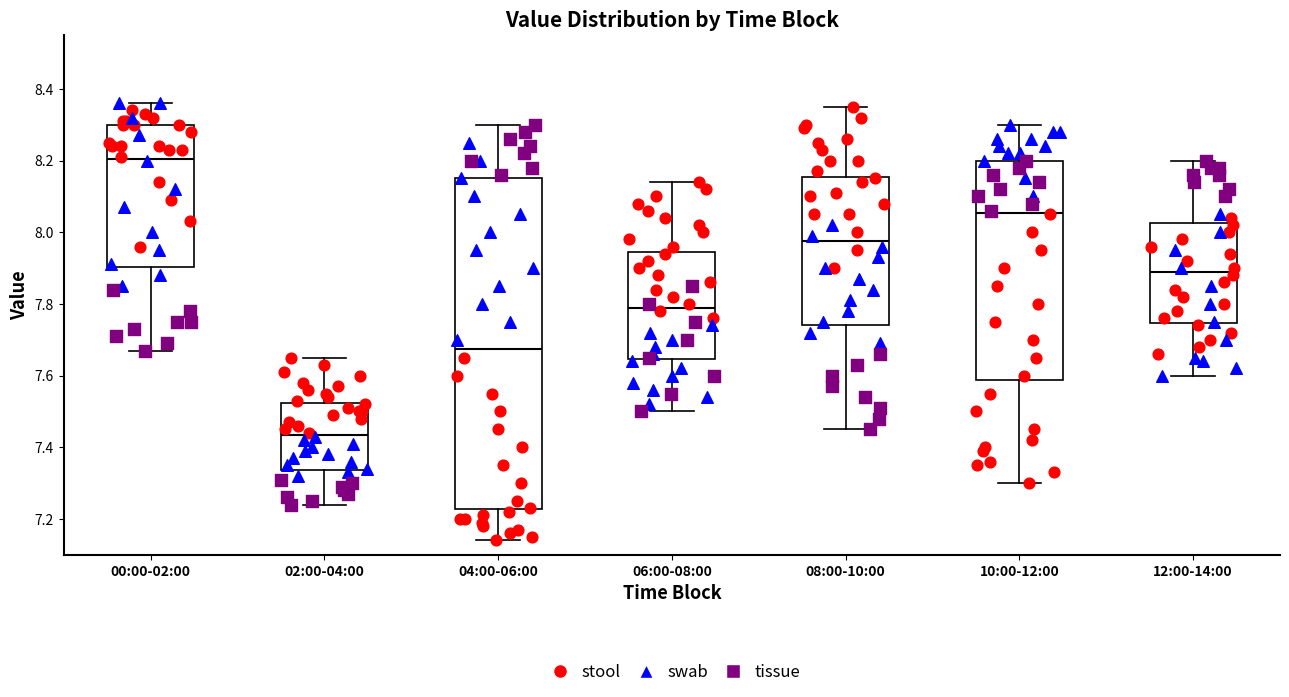

Reading left to right, transcribe this box plot: for each box, give where its median line is, the range the box spans, and where its two whiskers end, as read against the y-axis. The values are not printed on the chart, so give them approximately, as read against the axis.

00:00-02:00: median 8.20, box 7.90 to 8.30, whiskers 7.68 to 8.36
02:00-04:00: median 7.44, box 7.34 to 7.52, whiskers 7.24 to 7.66
04:00-06:00: median 7.68, box 7.22 to 8.16, whiskers 7.14 to 8.30
06:00-08:00: median 7.80, box 7.64 to 7.94, whiskers 7.50 to 8.14
08:00-10:00: median 7.98, box 7.74 to 8.16, whiskers 7.46 to 8.36
10:00-12:00: median 8.06, box 7.58 to 8.20, whiskers 7.30 to 8.30
12:00-14:00: median 7.90, box 7.74 to 8.02, whiskers 7.60 to 8.20